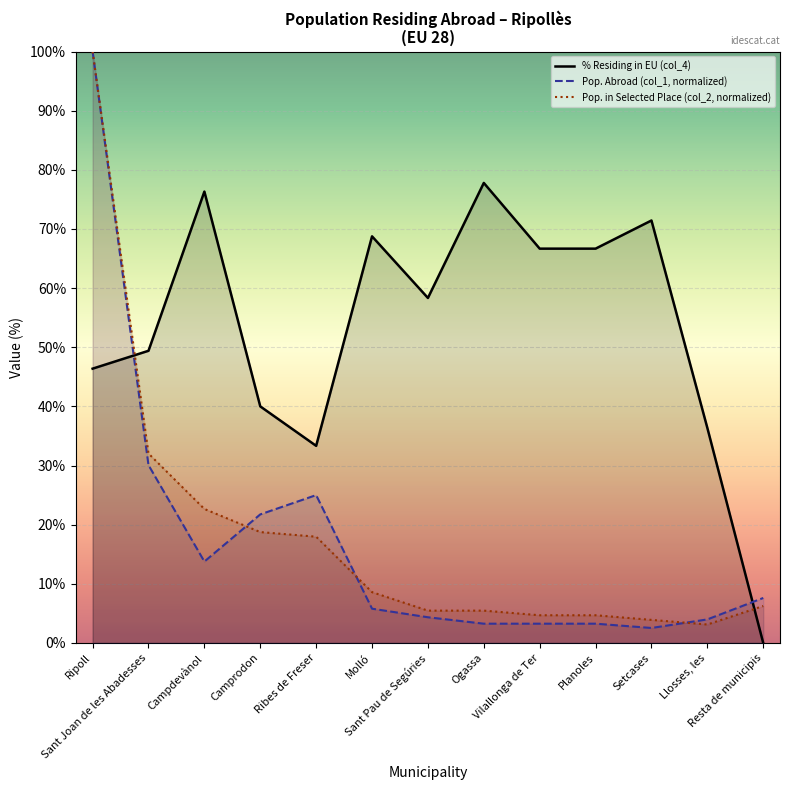

What are all the series names shown in the legend?

% Residing in EU (col_4), Pop. Abroad (col_1, normalized), Pop. in Selected Place (col_2, normalized)